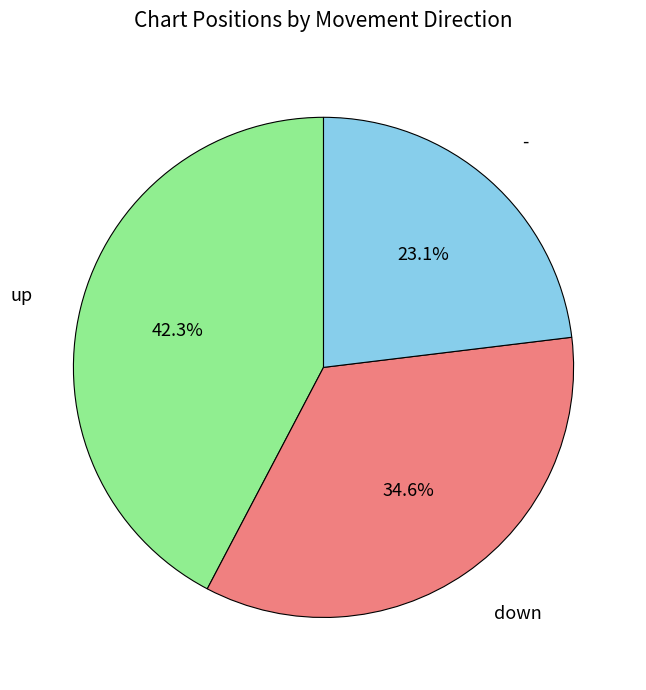

Does any single category account for the majority?

No